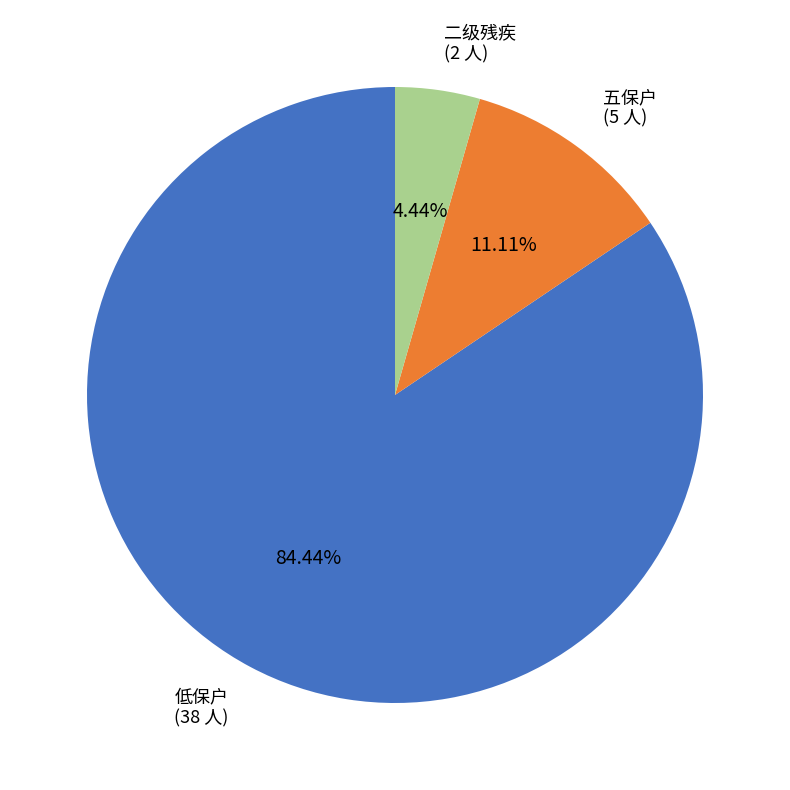

How many slices are in this pie chart?

3